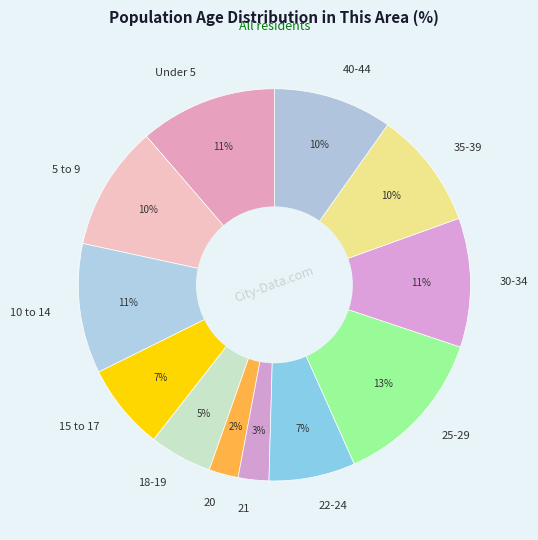

To the nearest percent, what is the combined percentage of 15 to 17 and 21?

10%